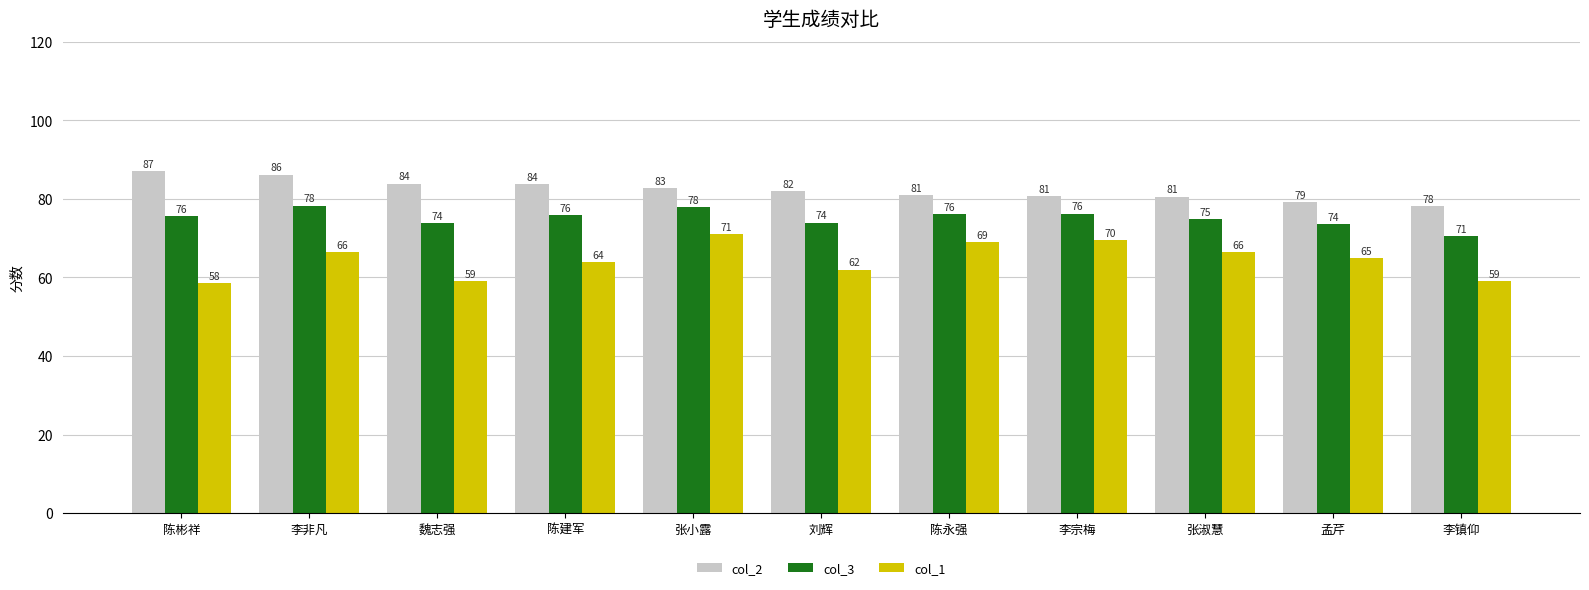

Rank the series by their average value, from lowest to highest.

col_1, col_3, col_2